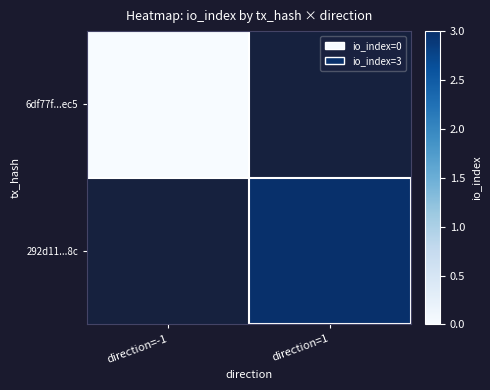

Which category has the lowest value in the 292d11...8c series?

direction=-1